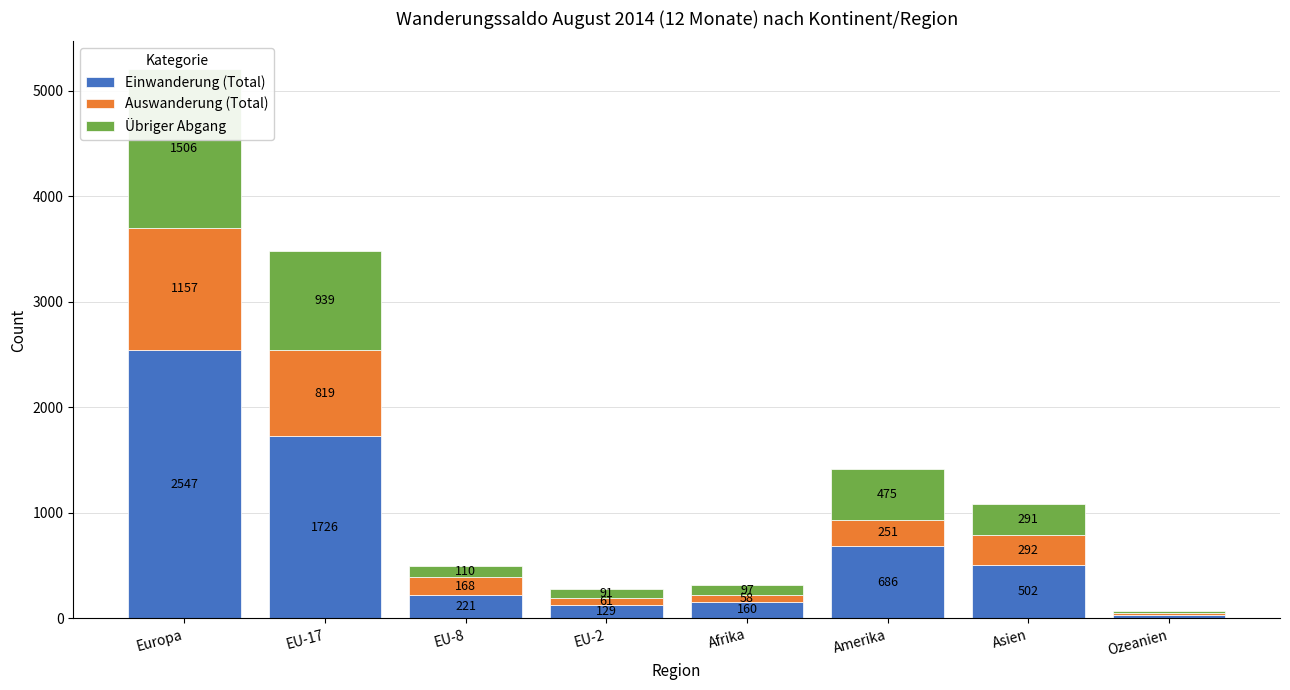

Rank the series by their maximum value, from lowest to highest.

Auswanderung (Total), Übriger Abgang, Einwanderung (Total)